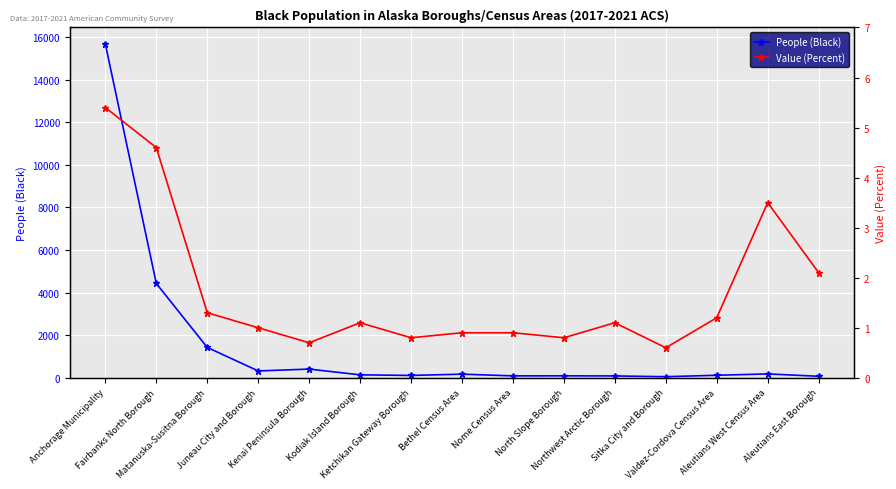

True or false: People (Black) and Value (Percent) intersect in this chart.

False